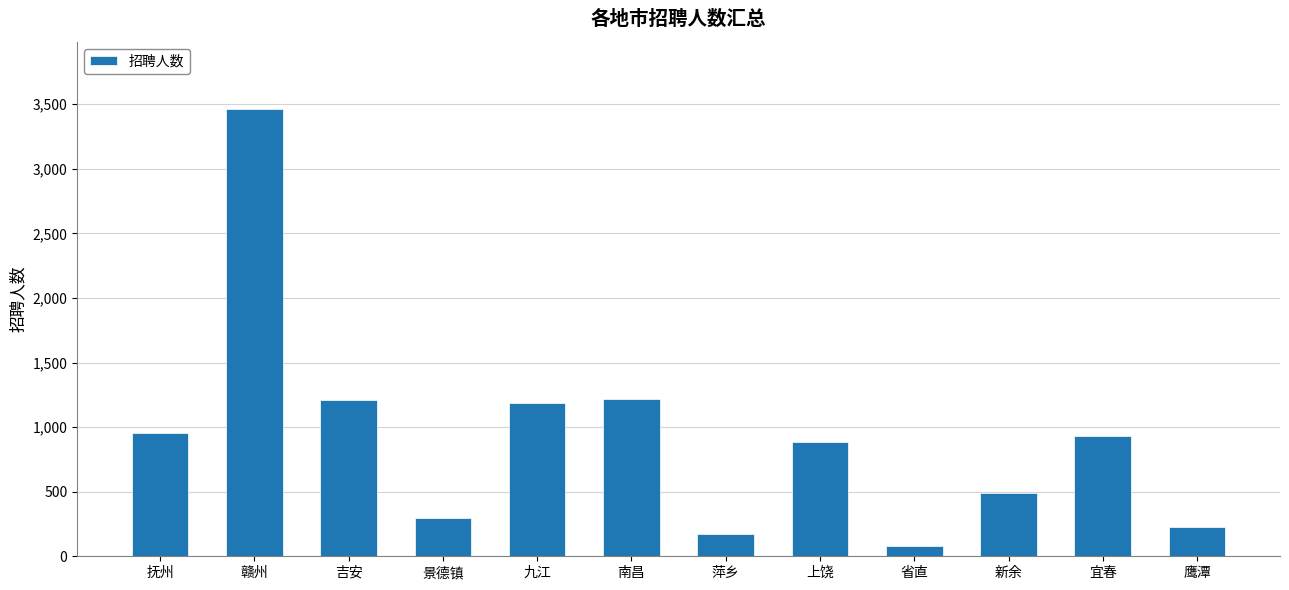

True or false: the data shows 930 at 宜春.

True